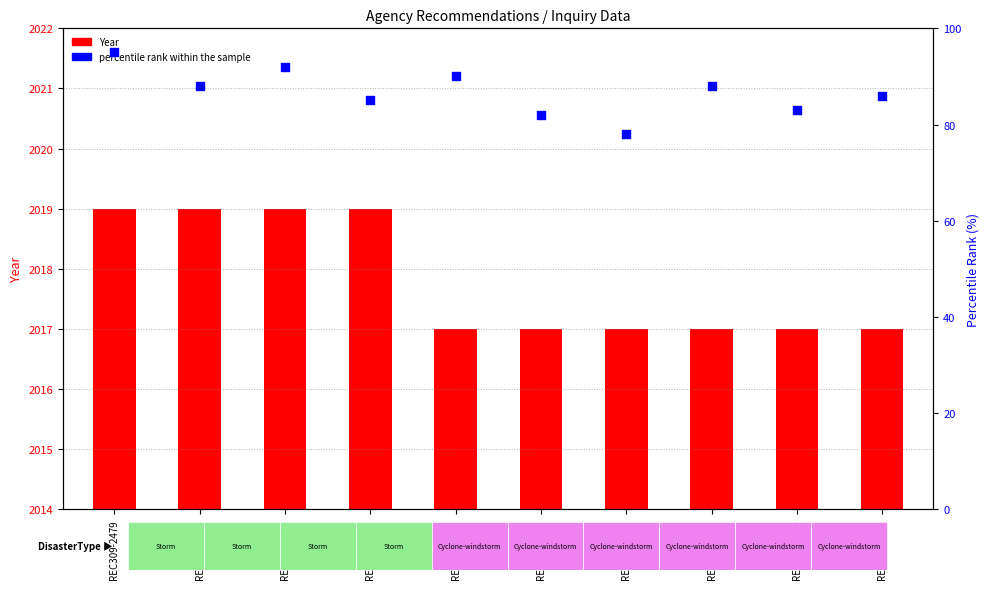

At how many categories does at least one series exceed 86?

10